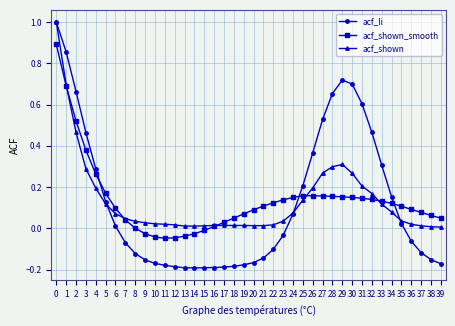

What is the total value across all series at 0?

2.9